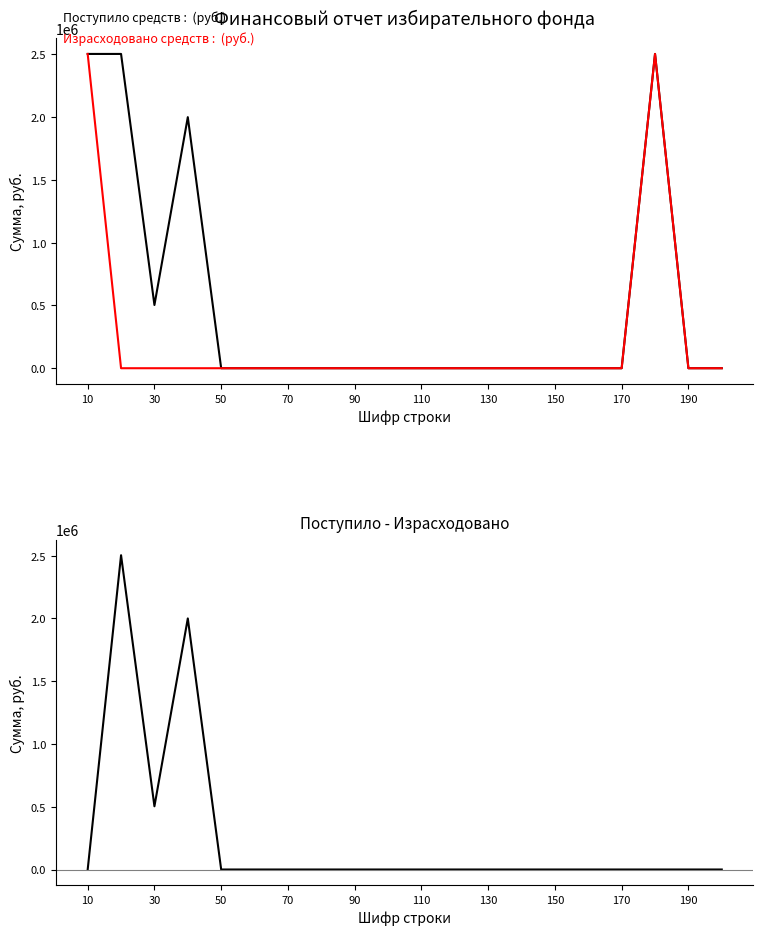

What is the difference between the maximum and second lowest values in the Поступило средств series?

2503700